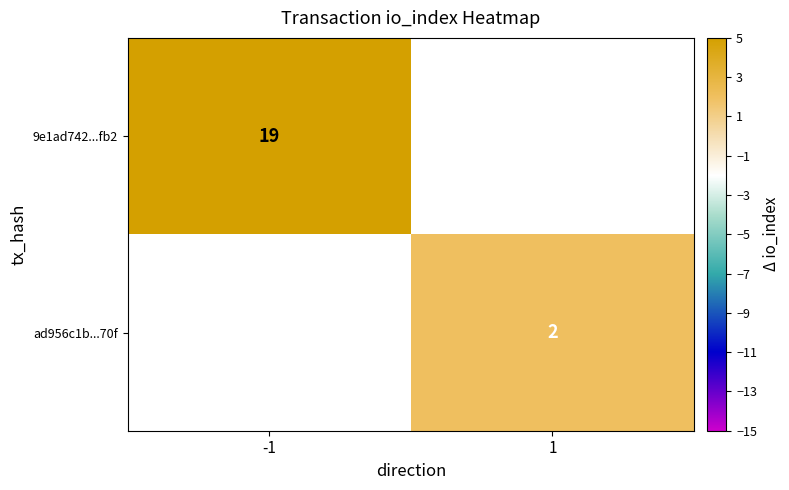

What is the minimum value shown in the chart?

2.0